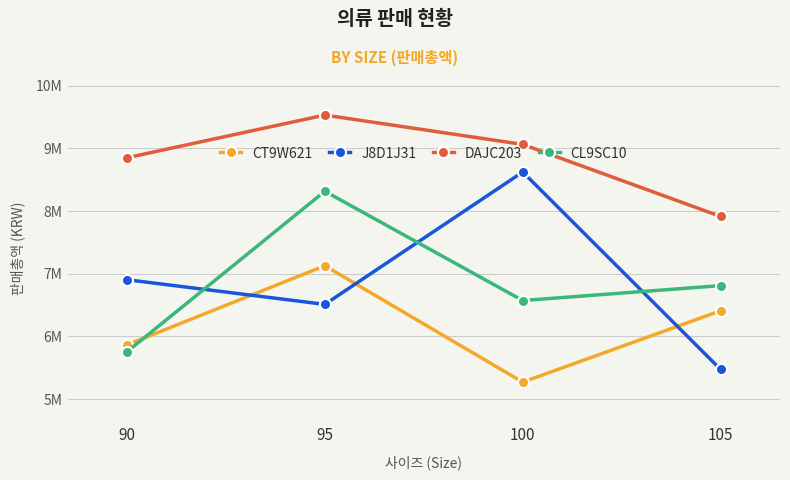

How many interior local peaks does the DAJC203 series have?

1